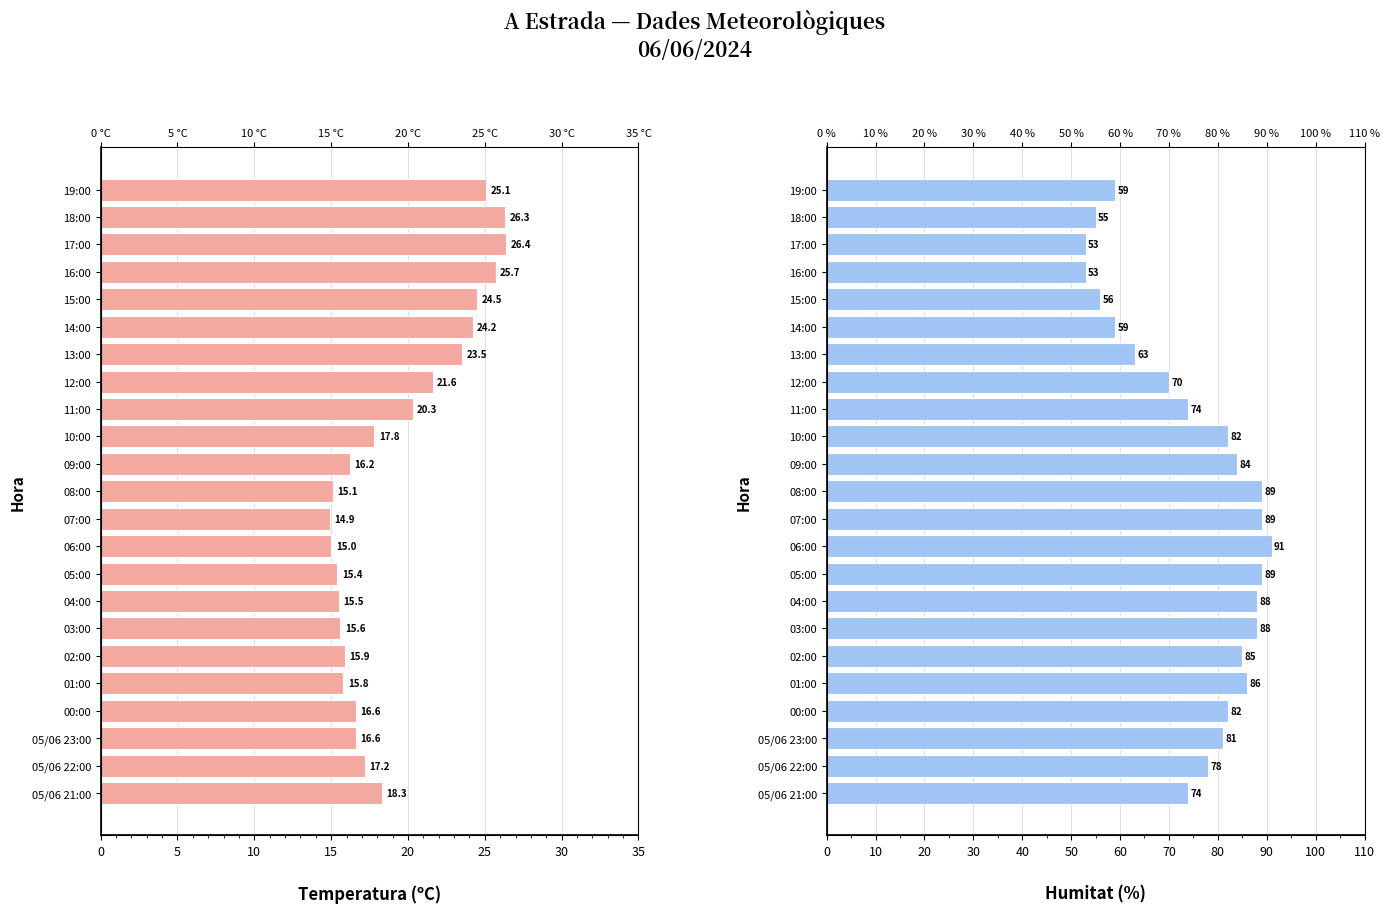

What is the minimum value for Humitat (%)?

53.0